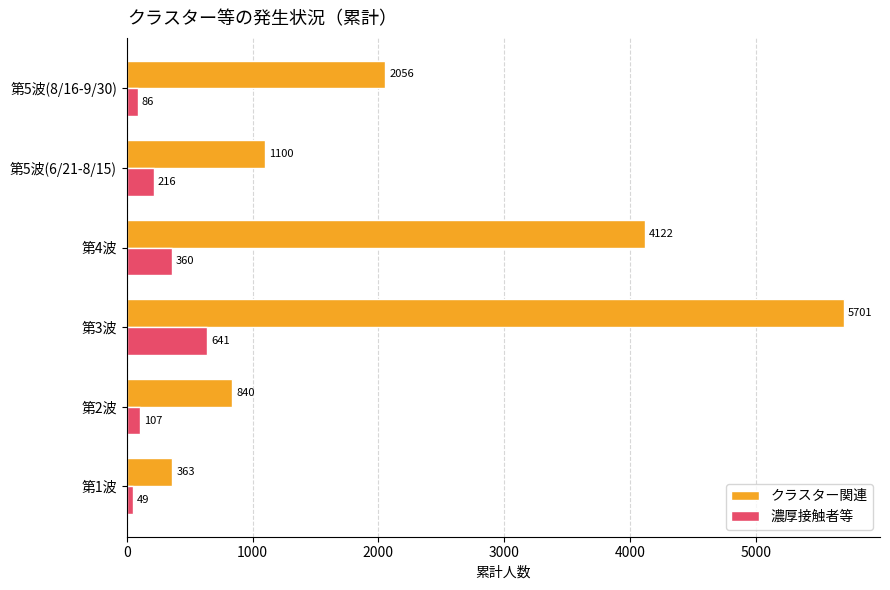

What is the average value of the クラスター関連 series?

2364